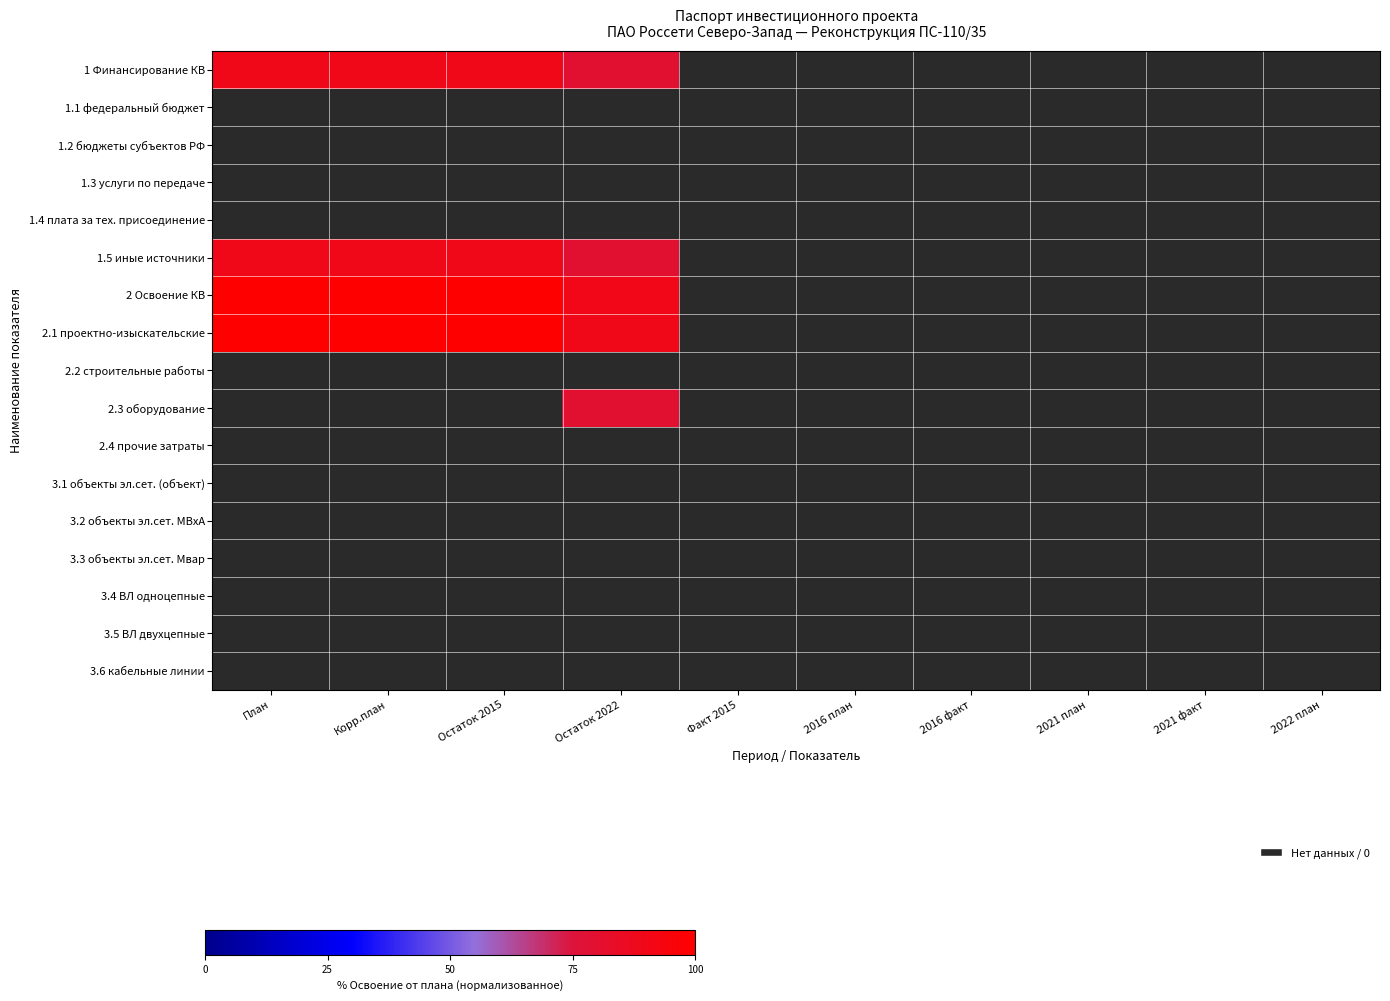

Between 2021 факт and 2021 план, which is larger?

2021 факт